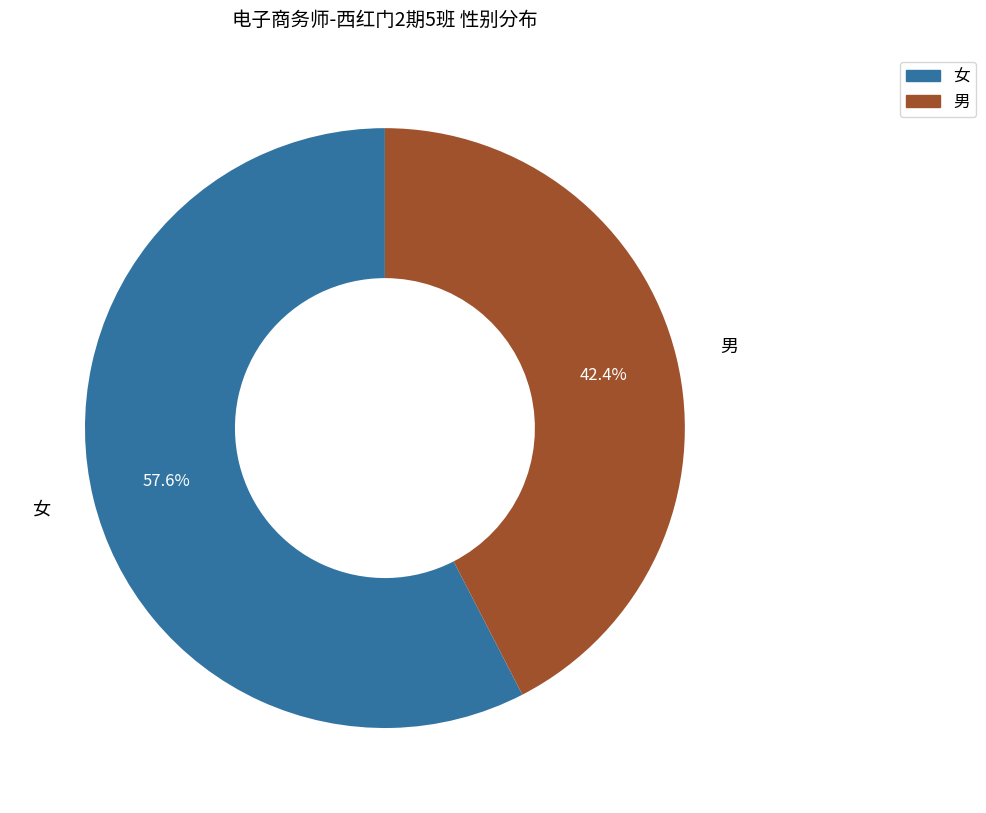

Count the number of slices in the pie.

2